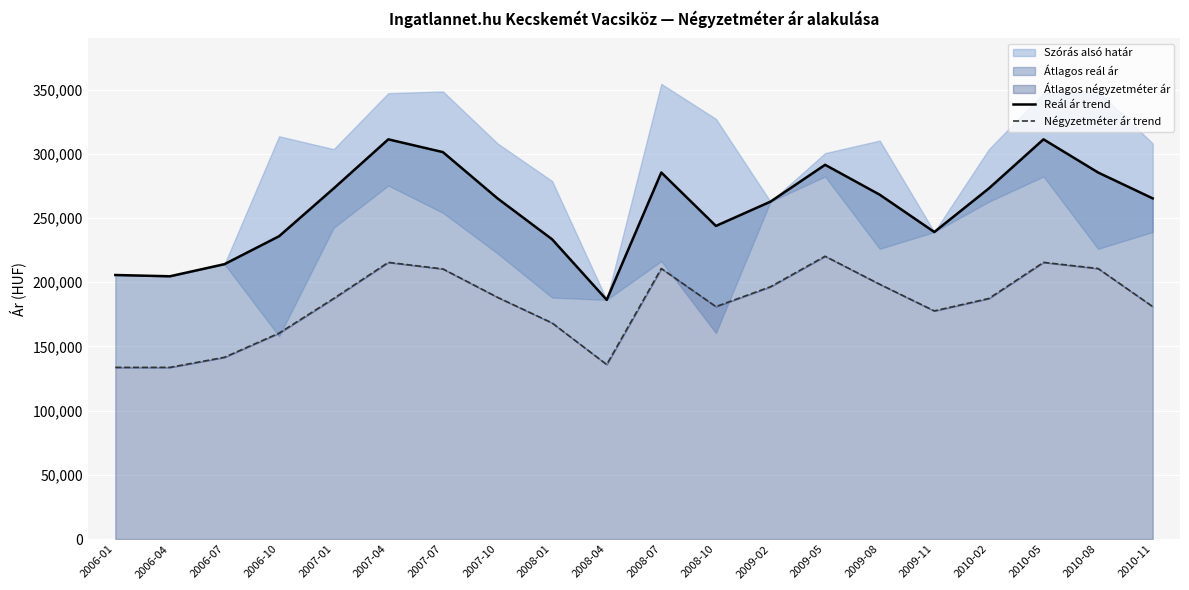

What value does the Négyzetméter ár trend series have at 2007-10?

188243